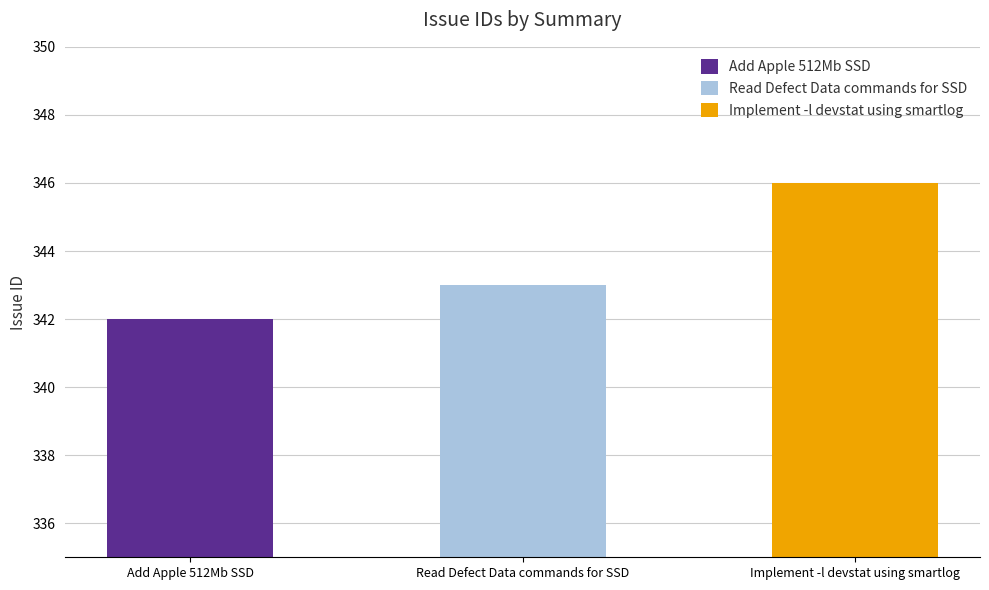

Between Read Defect Data commands for SSD and Implement -l devstat using smartlog, which is larger?

Implement -l devstat using smartlog